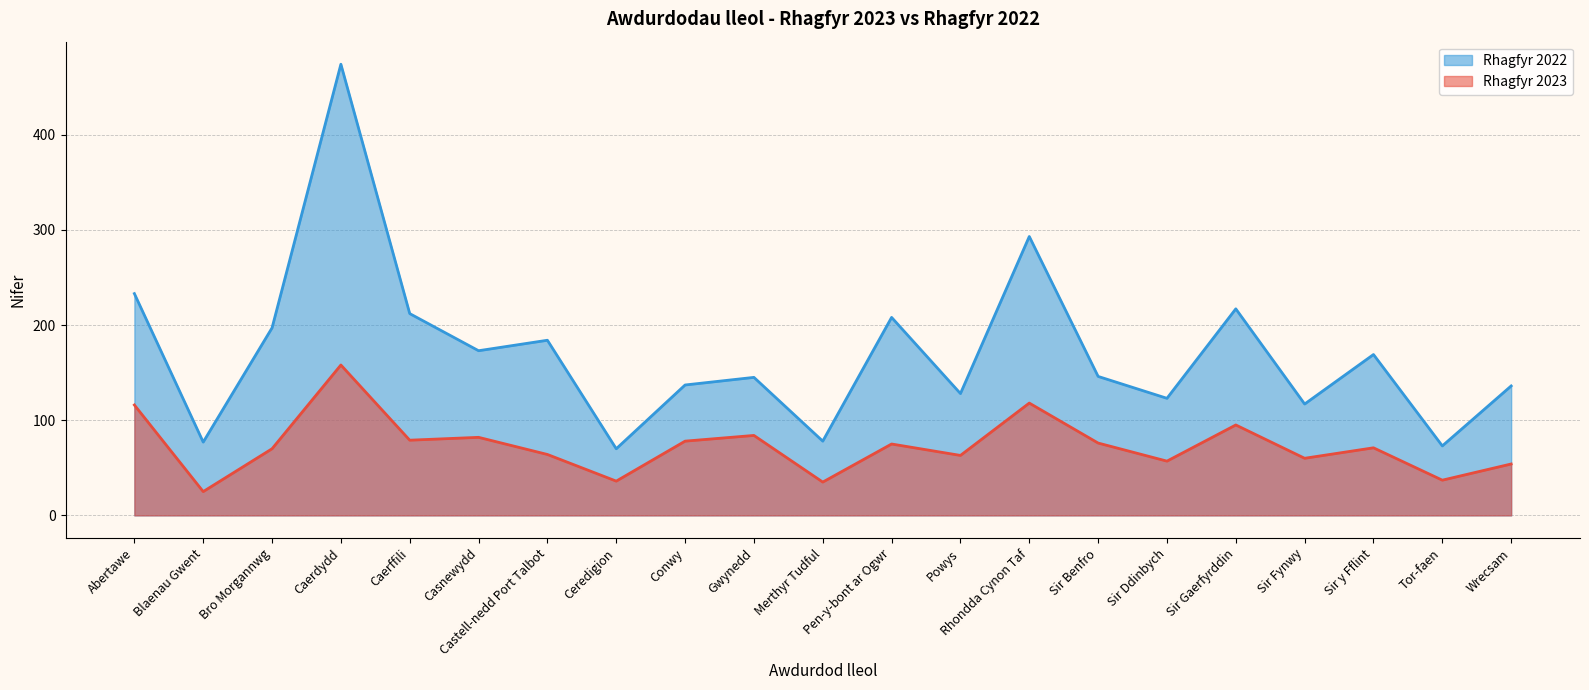

Reading right to left, list all the values displayed in this chart.

Rhagfyr 2023: 54	37	71	60	95	57	76	118	63	75	35	84	78	36	64	82	79	158	70	25	116
Rhagfyr 2022: 136	73	169	117	217	123	146	293	128	208	78	145	137	70	184	173	212	474	197	77	233